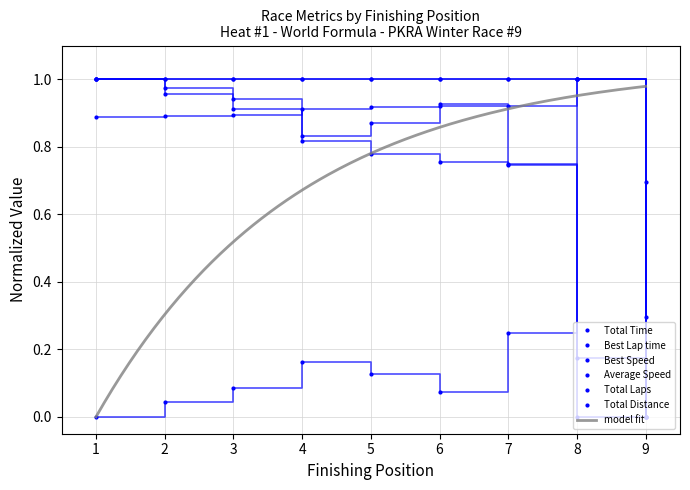

Is this an area chart (filled region under the line)?

No